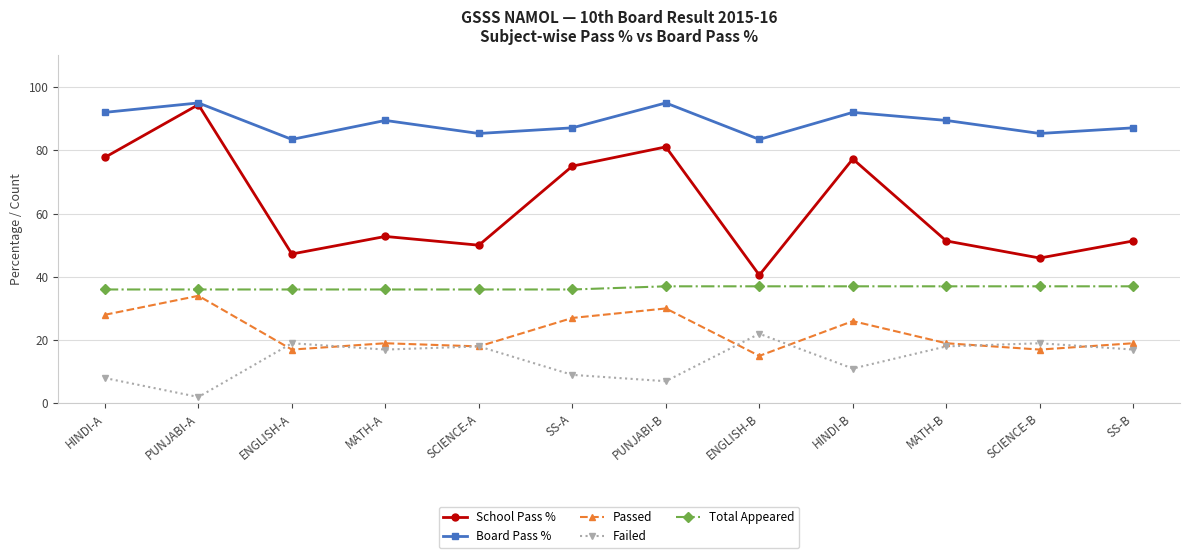

True or false: Board Pass % has a value of 92.0 at HINDI-B.

True